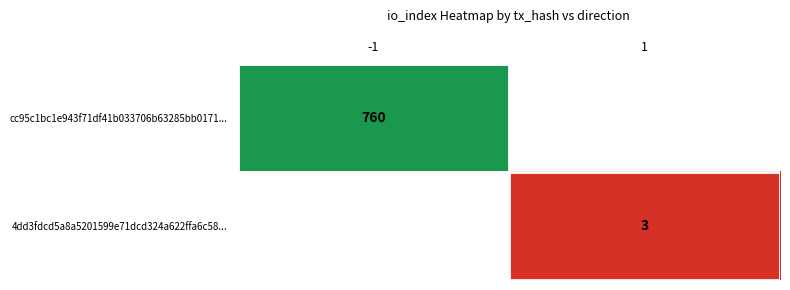

The value of 4dd3fdcd5a8a5201599e71dcd324a622ffa6c58... at 1 is 1.7. True or false?

False